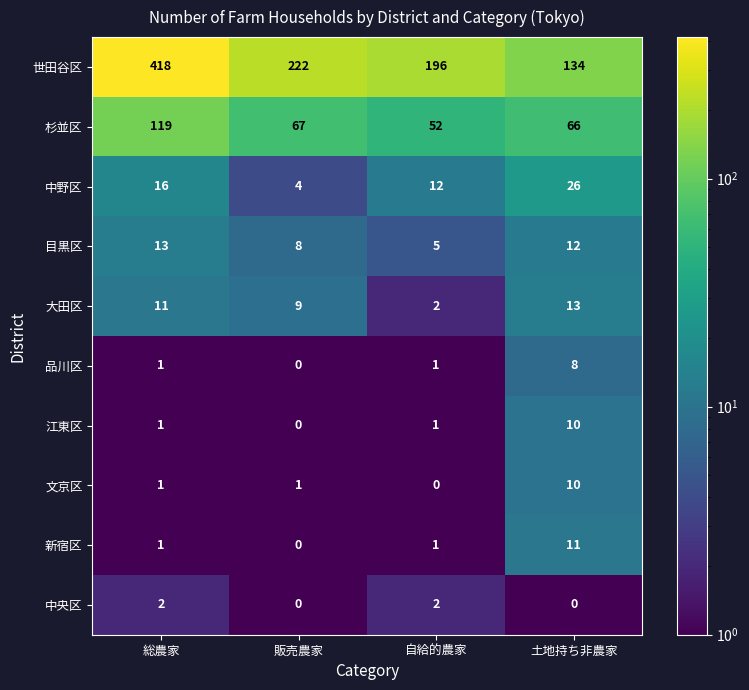

The 江東区 series shows 10 at 土地持ち非農家. True or false?

True